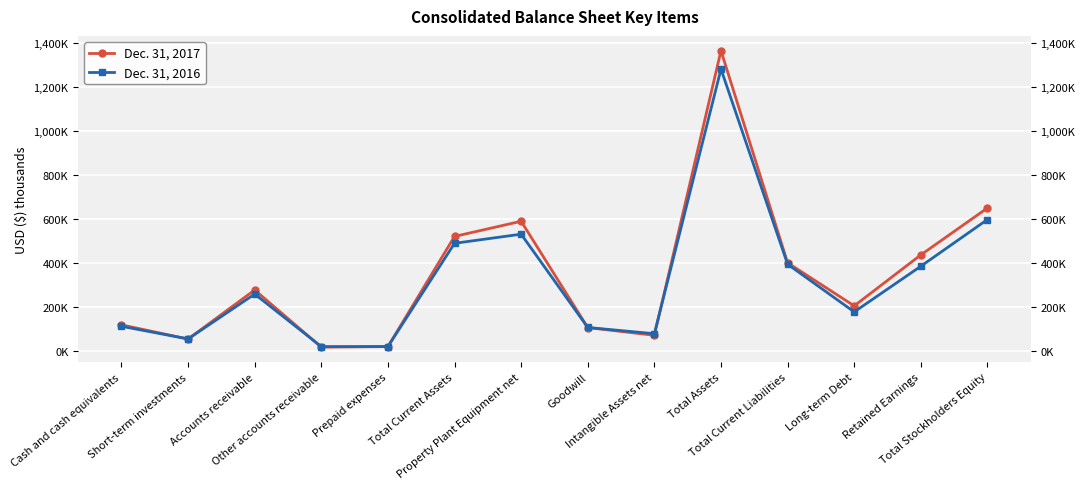

What is the total value across all series at Intangible Assets net?

153976